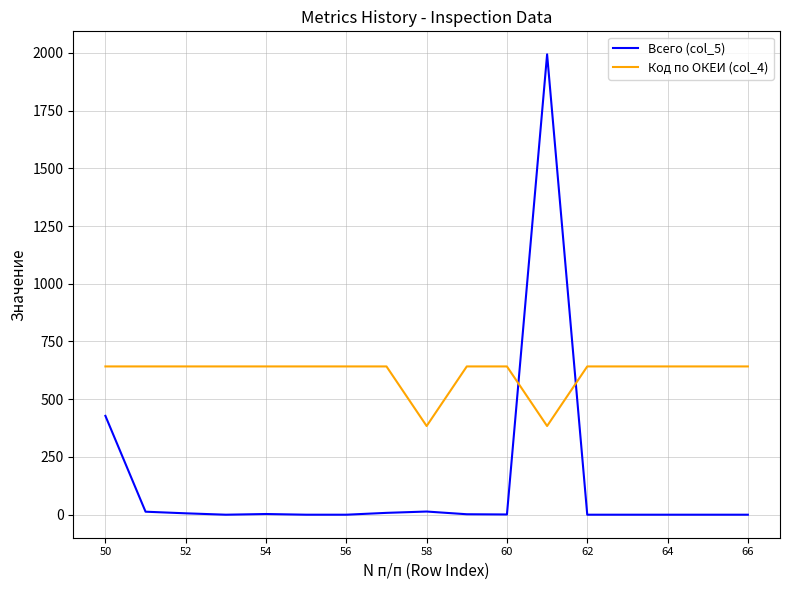

What are all the series names shown in the legend?

Всего (col_5), Код по ОКЕИ (col_4)